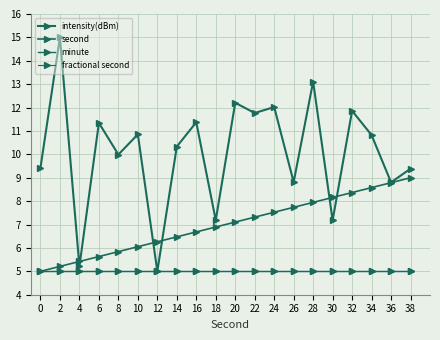

Does the chart have visible grid lines?

Yes